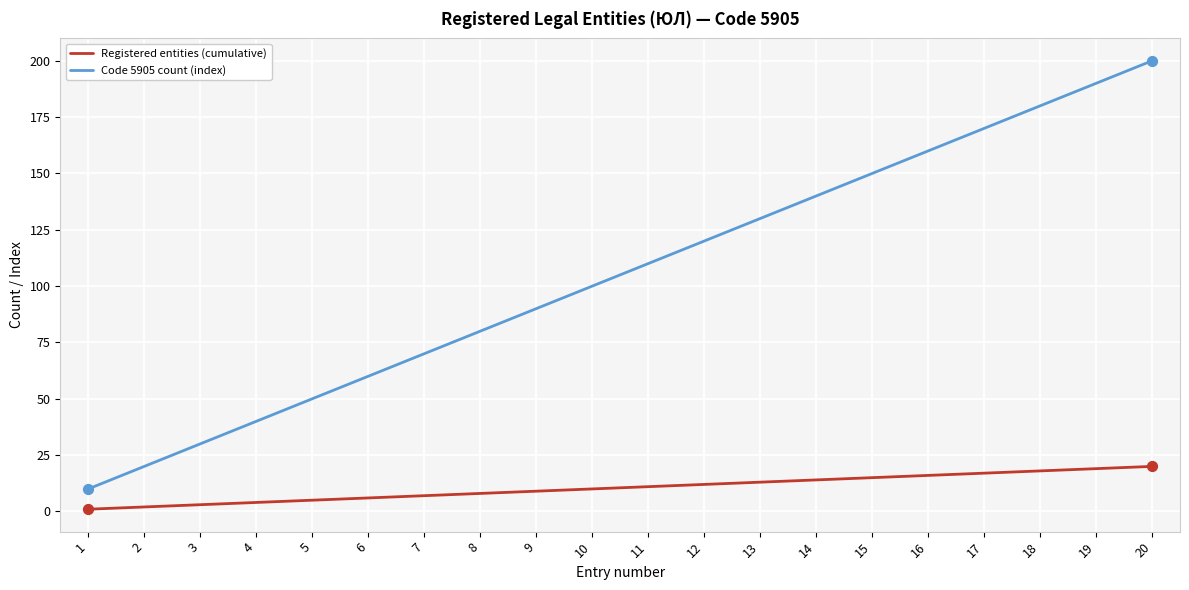

What is the total value across all series at 2?

22